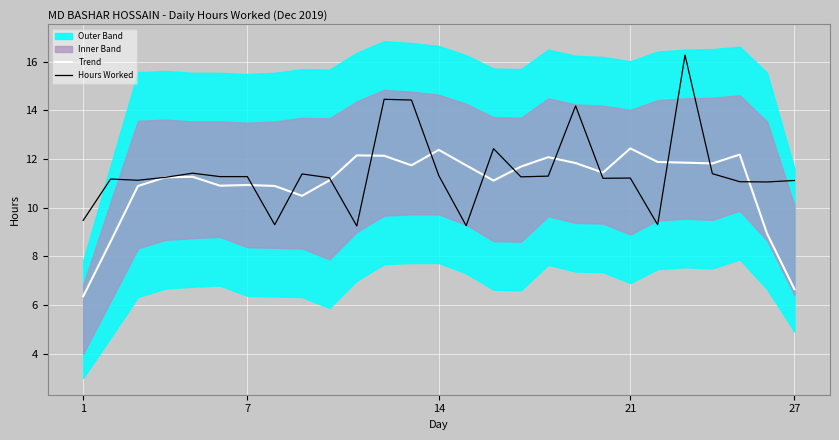

True or false: Hours Worked has more than 0 points higher than both neighbors.

True